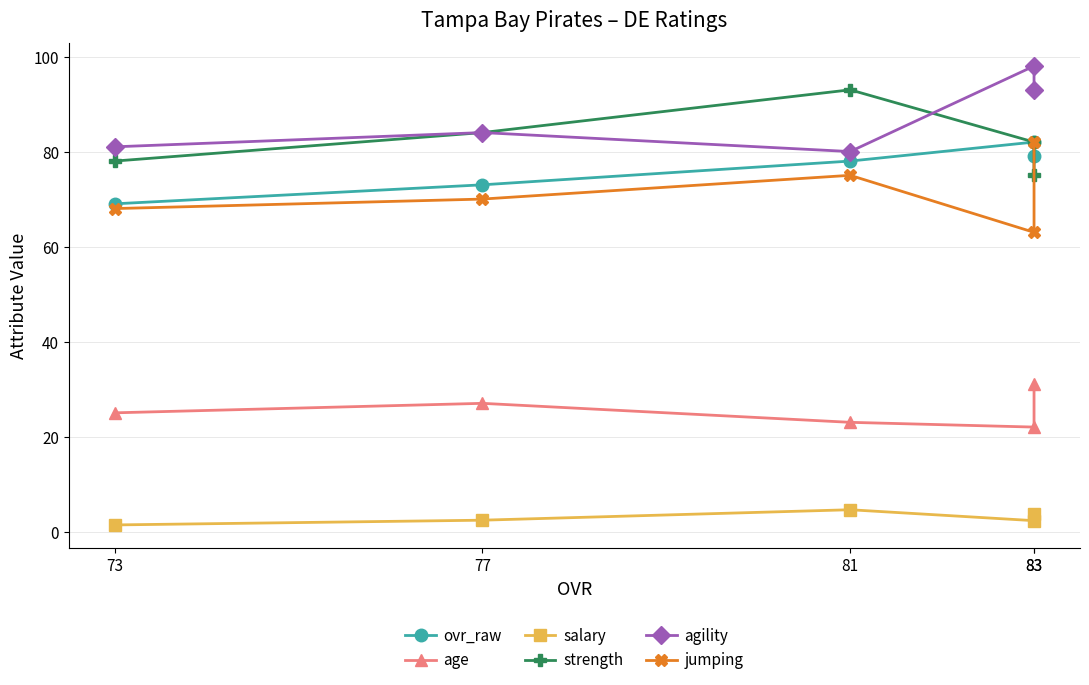

Which category has the highest value in the salary series?

81